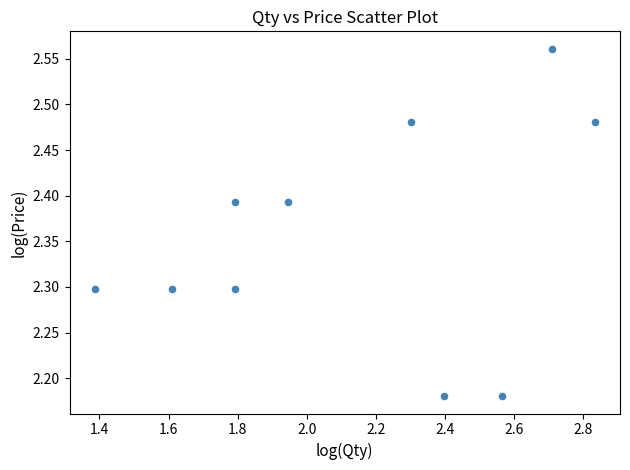

What is the average X value?

2.1